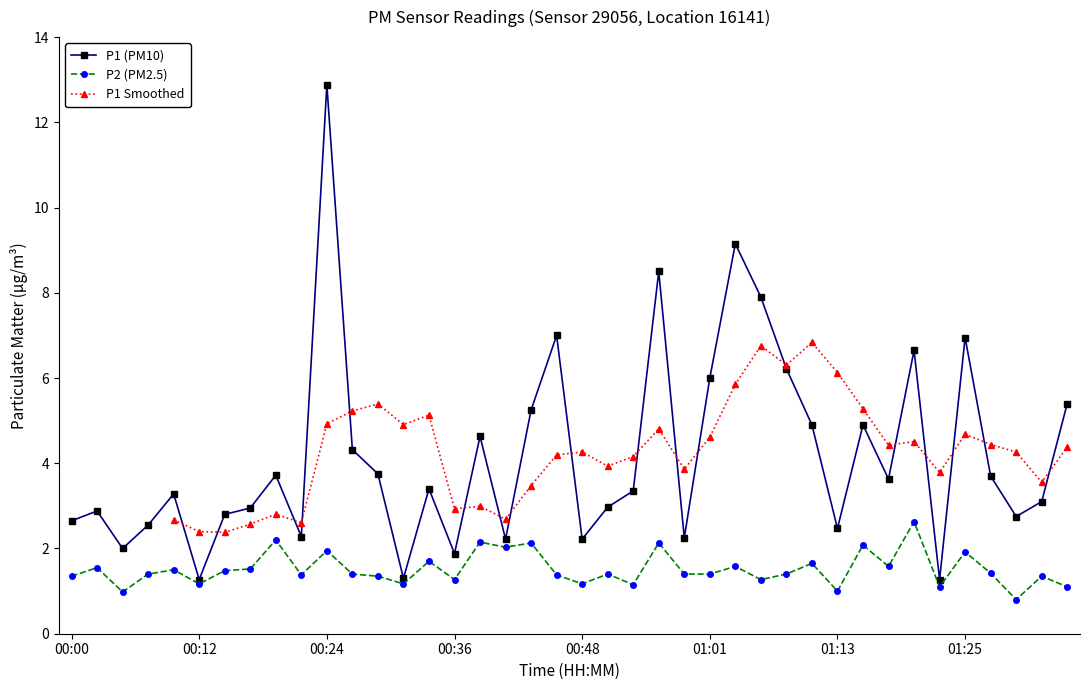

The value of P2 at 00:48 is 1.2. True or false?

True